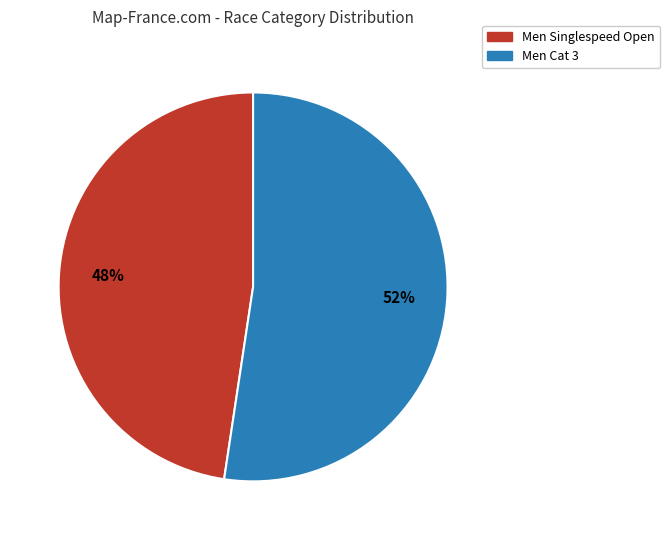

To the nearest percent, what percentage of the pie is Men Singlespeed Open?

48%